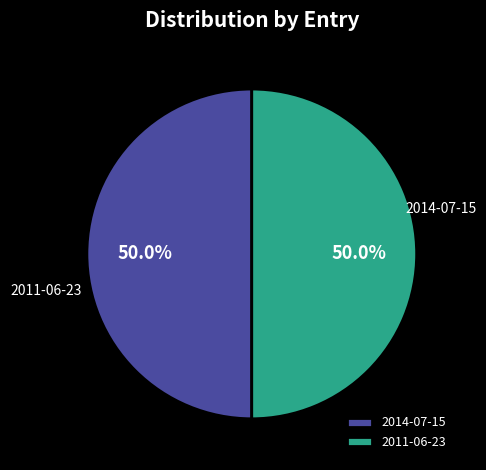

To the nearest percent, what is the average slice percentage?

50%